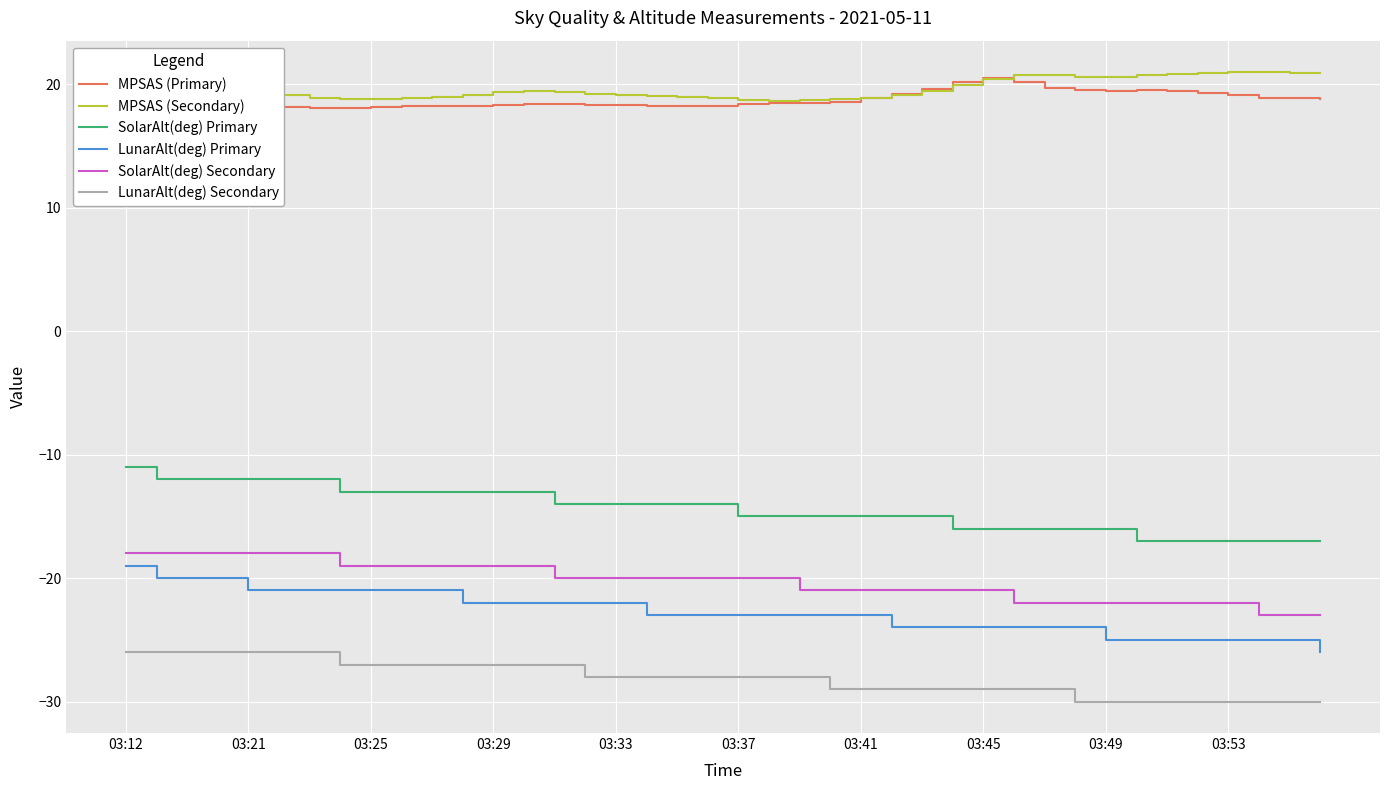

Is it true that LunarAlt(deg) Secondary equals -8.7 at 10?

False